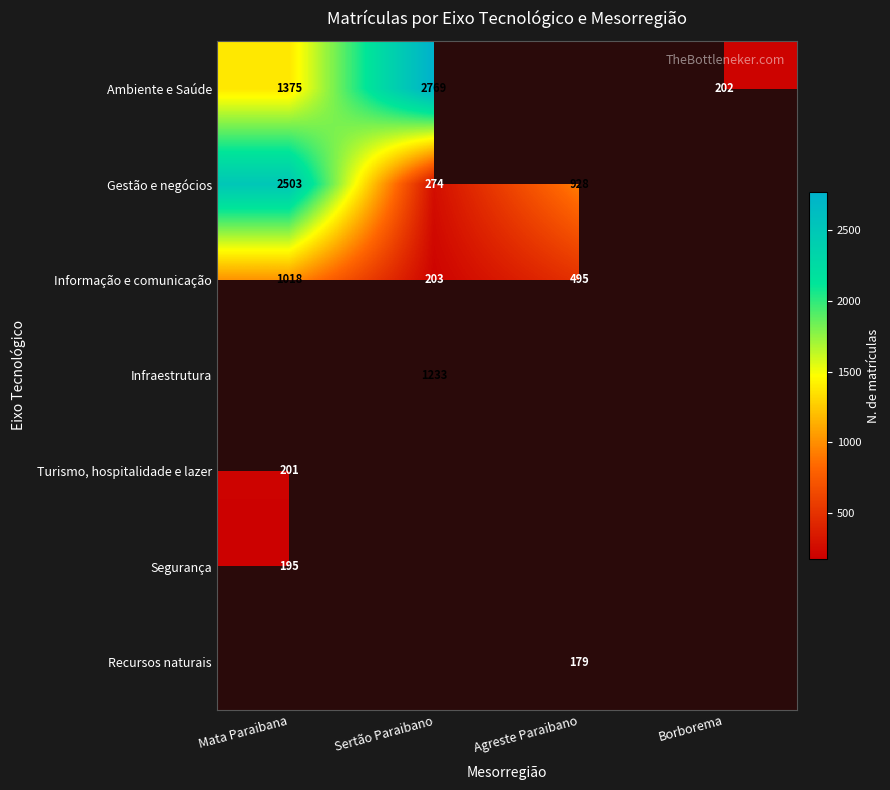

Is it true that Turismo, hospitalidade e lazer equals 201 at Mata Paraibana?

True